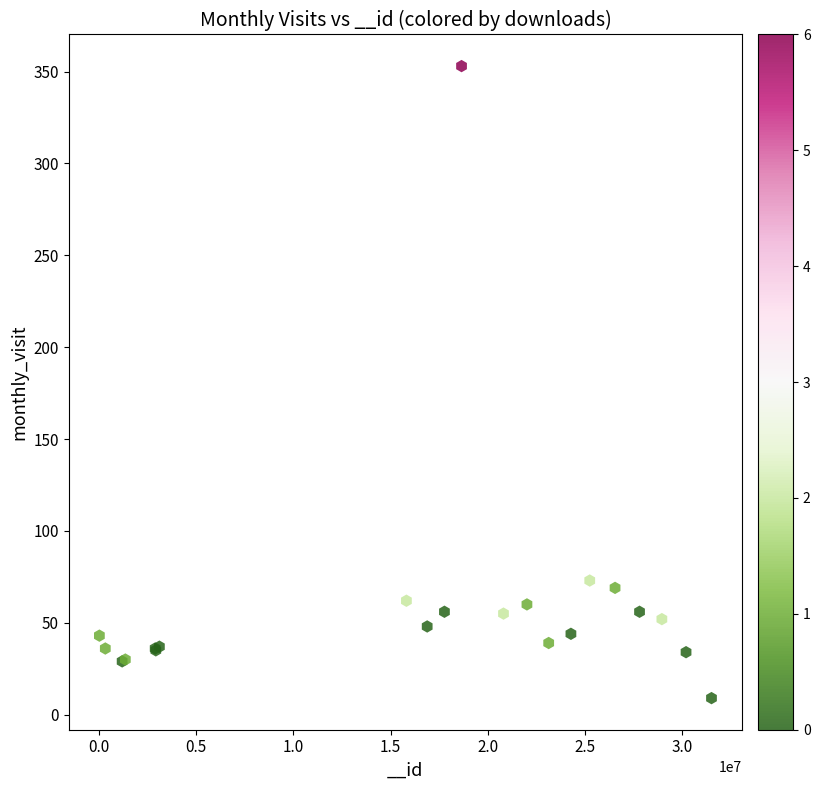

What Y value in the scatter plot is closest to 181?

73